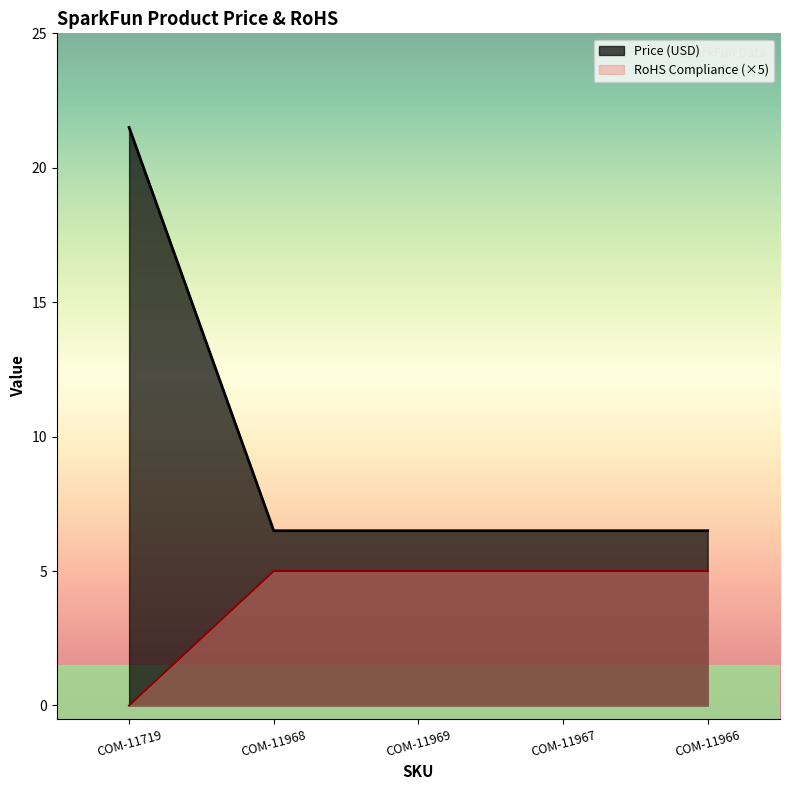

True or false: Price (USD) and RoHS Compliance intersect in this chart.

False